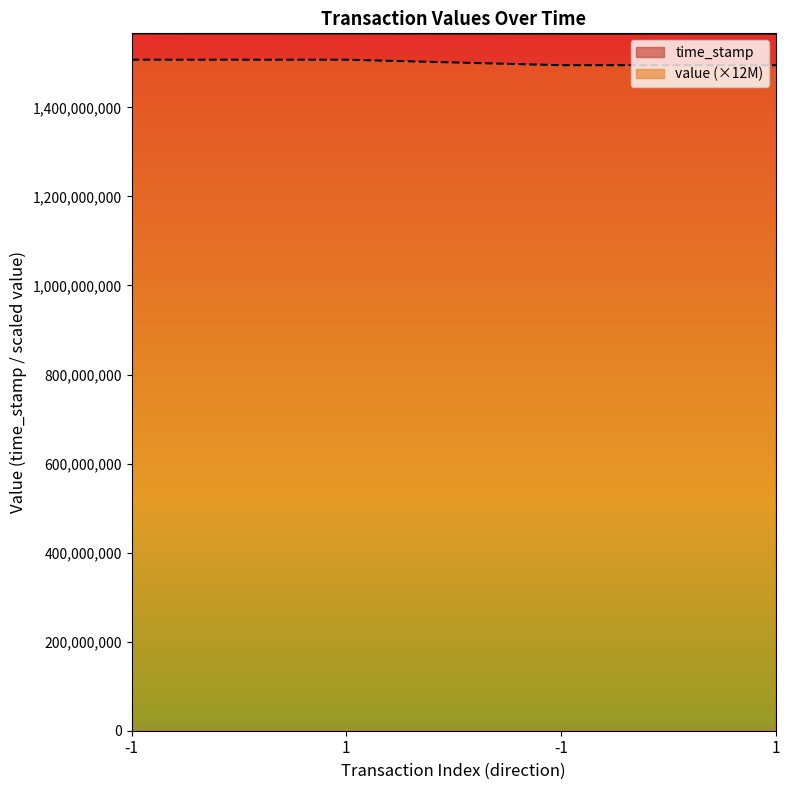

At which label does time_stamp first exceed 1566120898?

-1